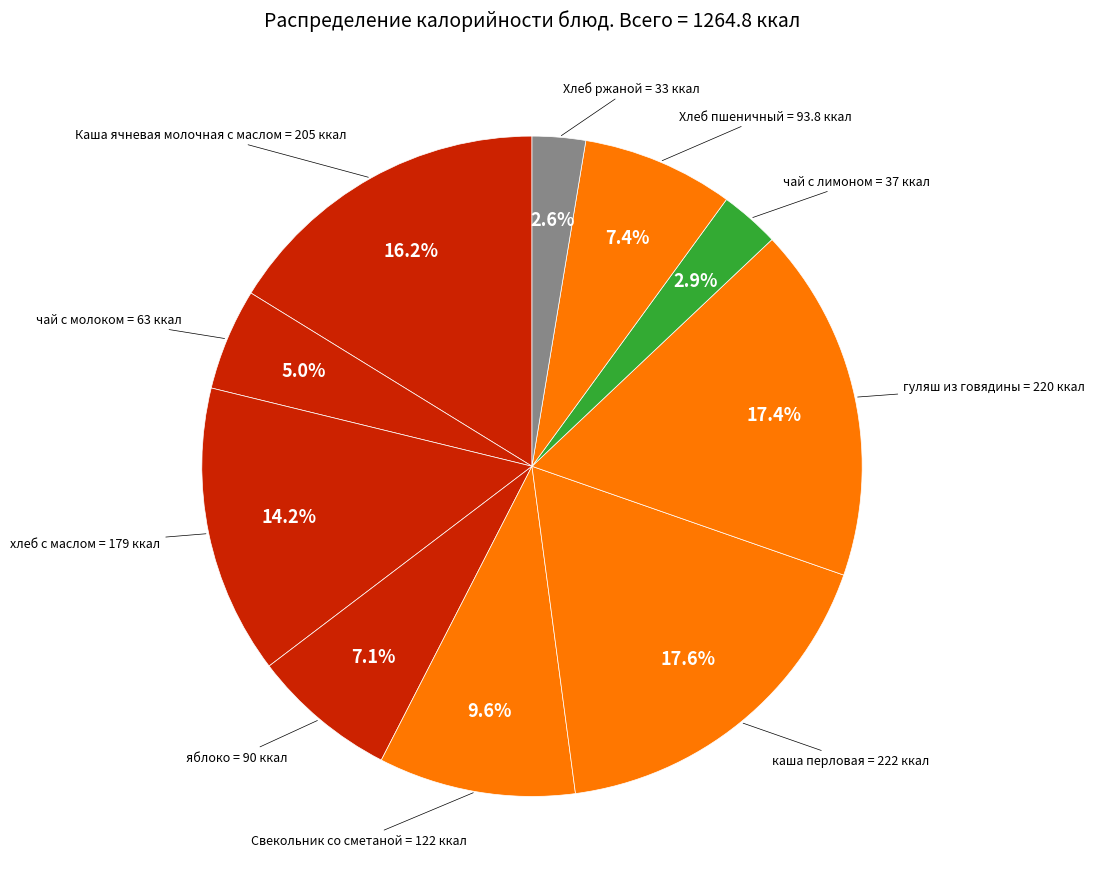

How many segments does this pie chart have?

10